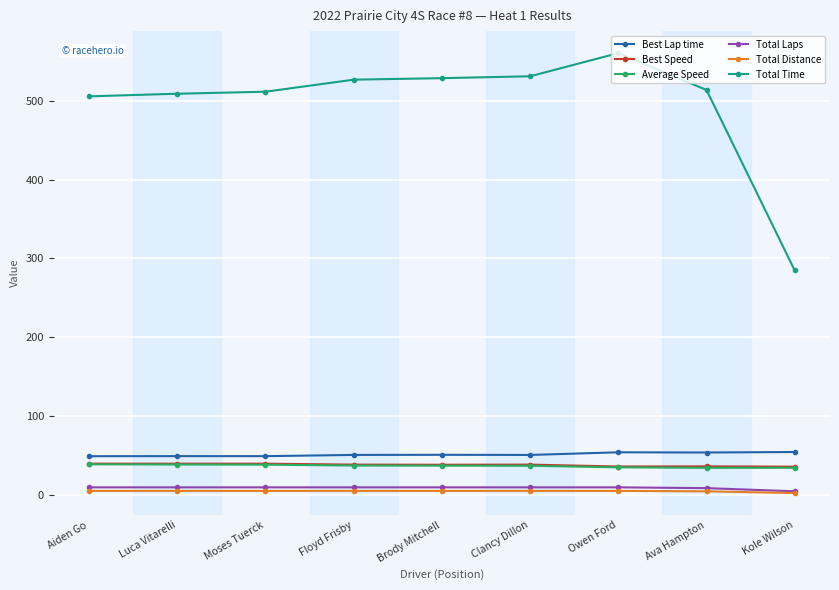

What is the total value across all series at Aiden Go?

649.5